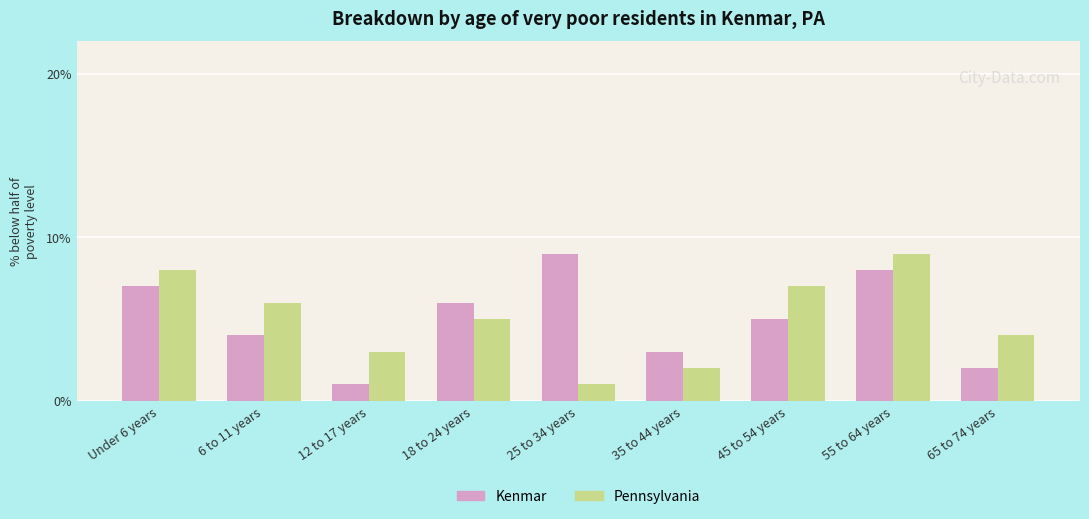

The Kenmar series shows 8 at 45 to 54 years. True or false?

False